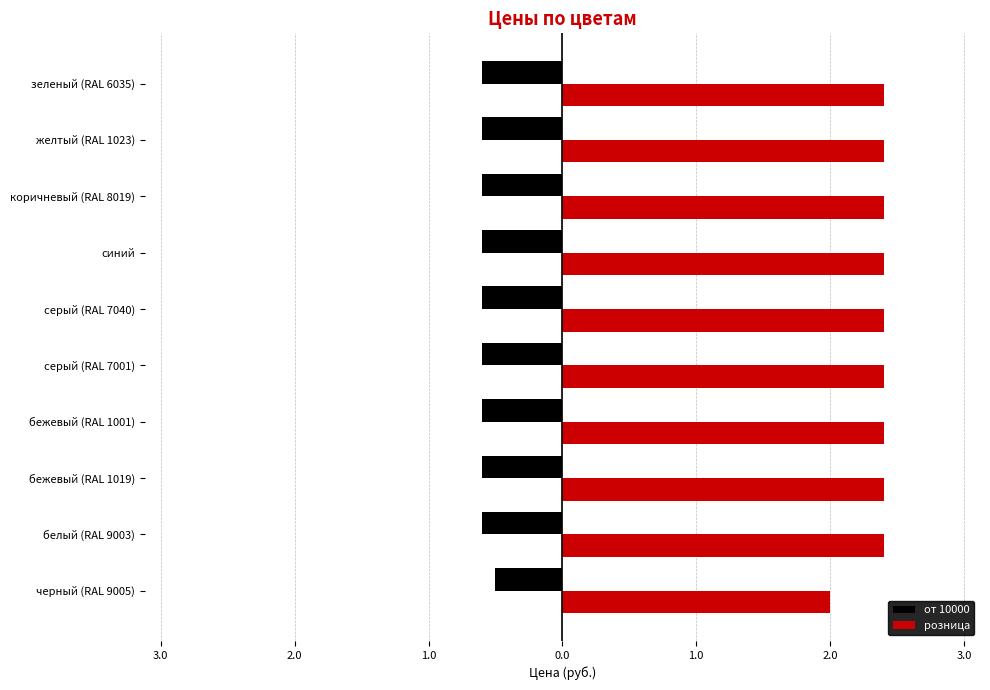

Rank the series by their average value, from highest to lowest.

розница, от 10000